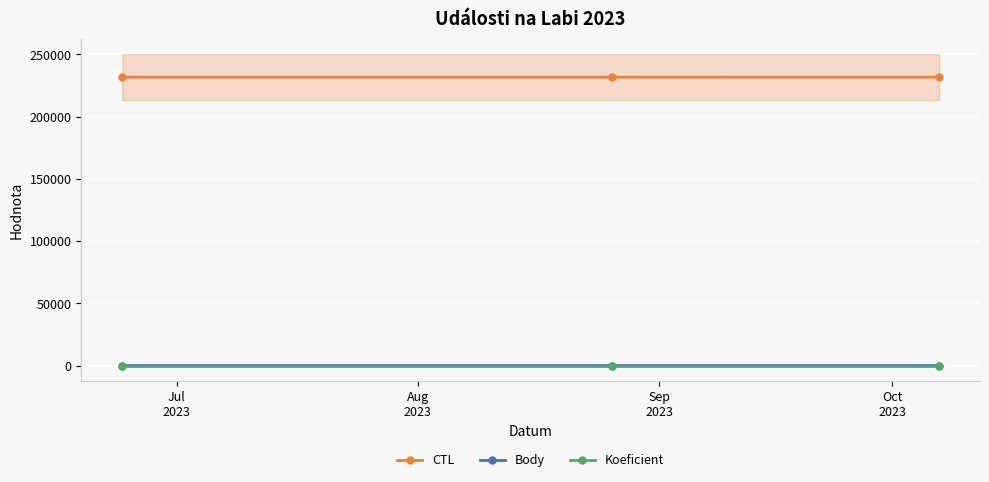

What is the maximum value for CTL?

231628